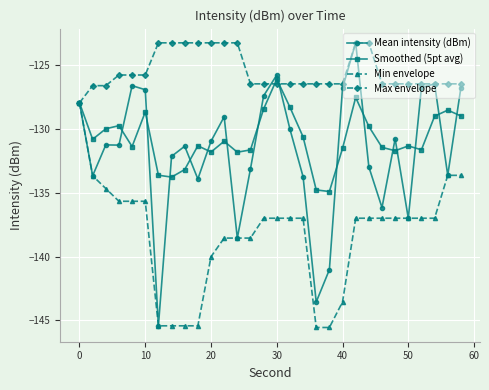

At how many categories does at least one series exceed -143?

30